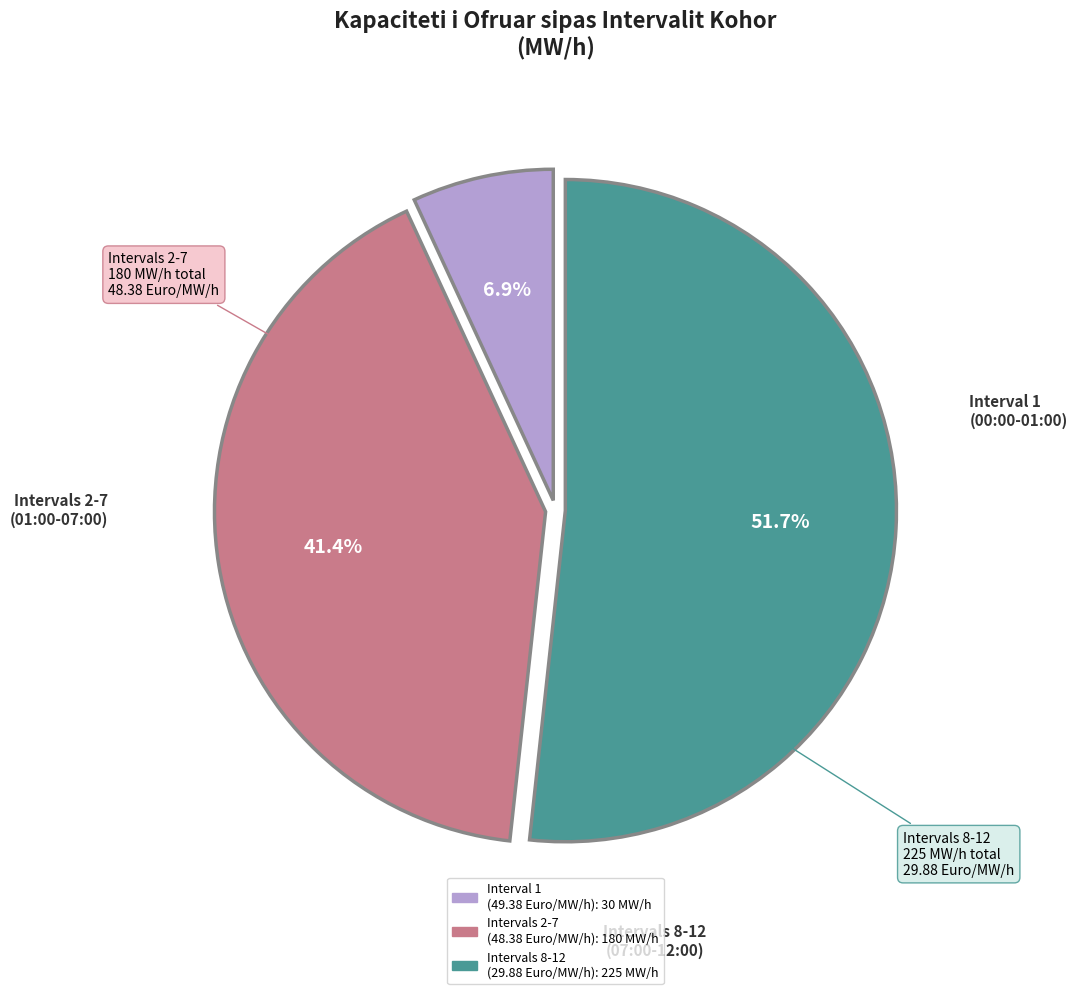

Is there a majority slice in this chart?

Yes